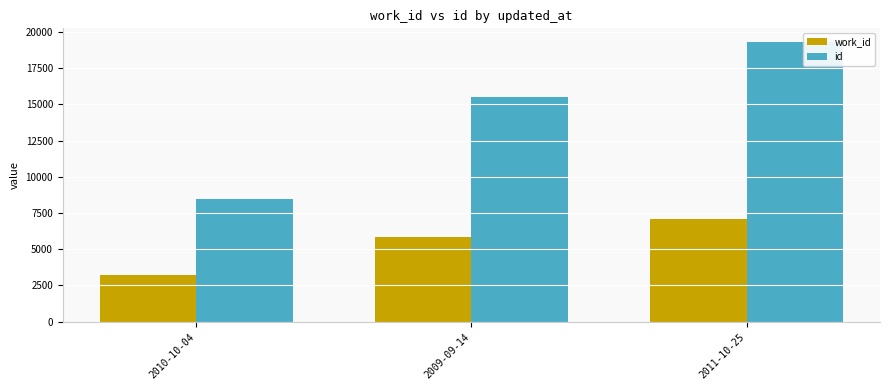

Reading right to left, what are all the values shown in this chart?

work_id: 7120	5813	3224
id: 19292	15516	8468